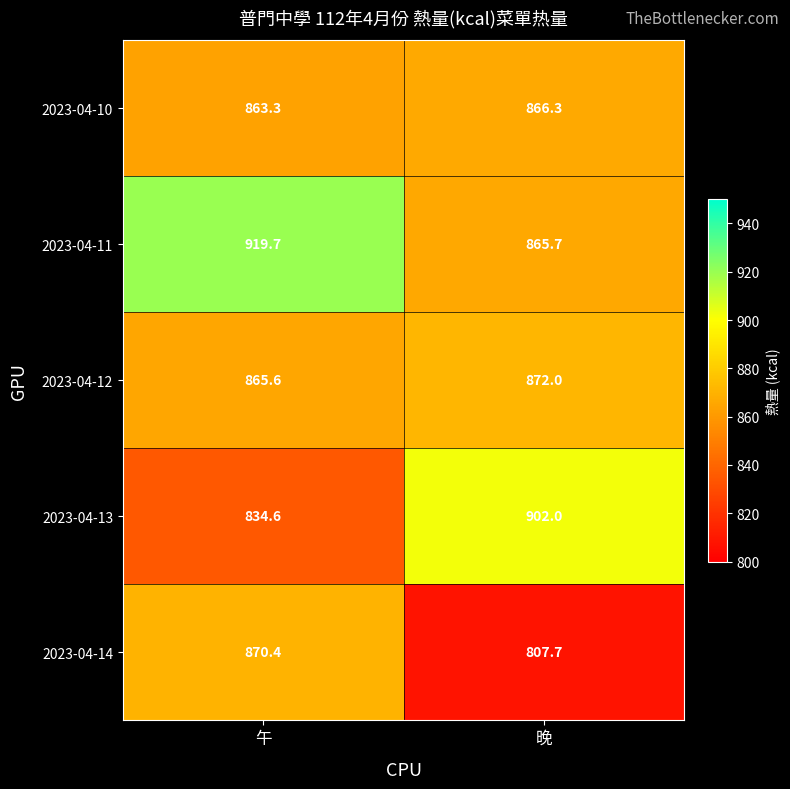

Reading left to right, transcribe all the data shown in this chart.

2023-04-10: 午=863.3	晚=866.3
2023-04-11: 午=919.7	晚=865.7
2023-04-12: 午=865.6	晚=872.0
2023-04-13: 午=834.6	晚=902.0
2023-04-14: 午=870.4	晚=807.7